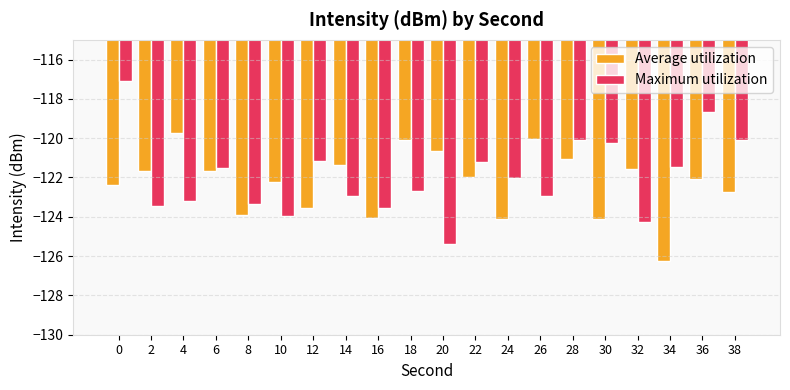

Rank the series at 34 from lowest to highest value.

Average utilization, Maximum utilization